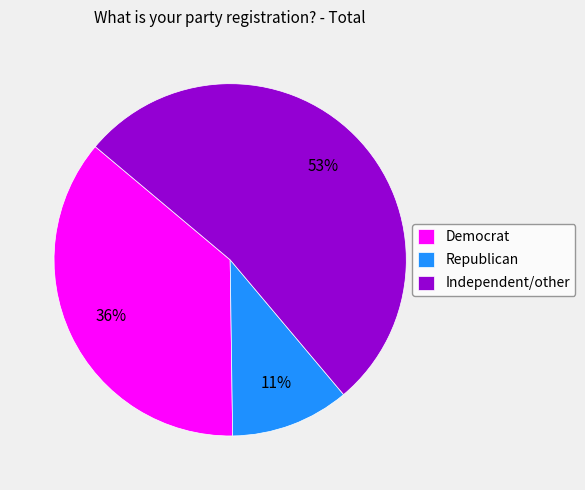

True or false: Democrat accounts for 36% of the total.

True